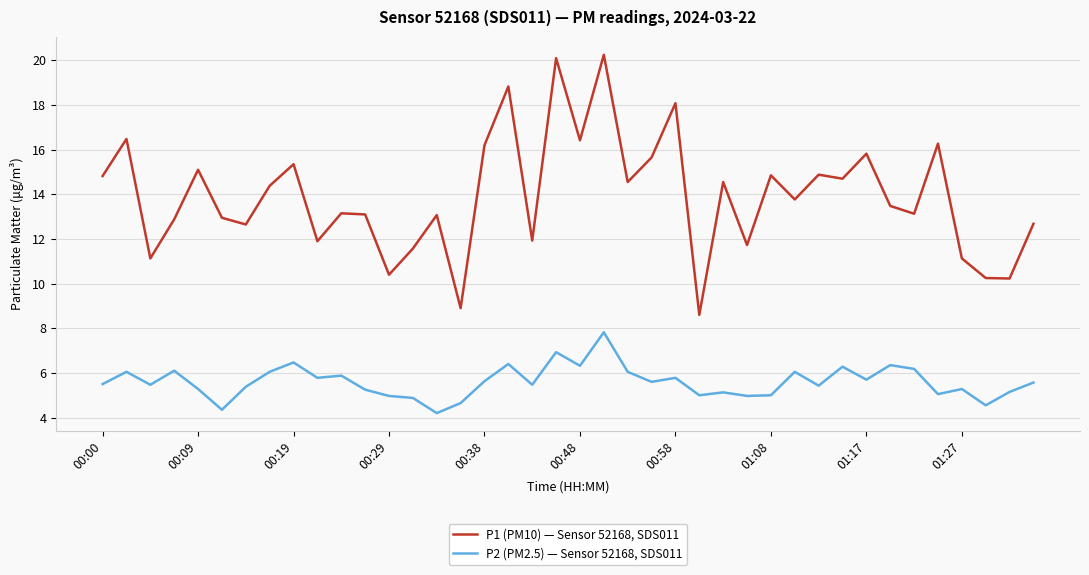

Rank the series by their average value, from lowest to highest.

P2 (PM2.5) — Sensor 52168, SDS011, P1 (PM10) — Sensor 52168, SDS011